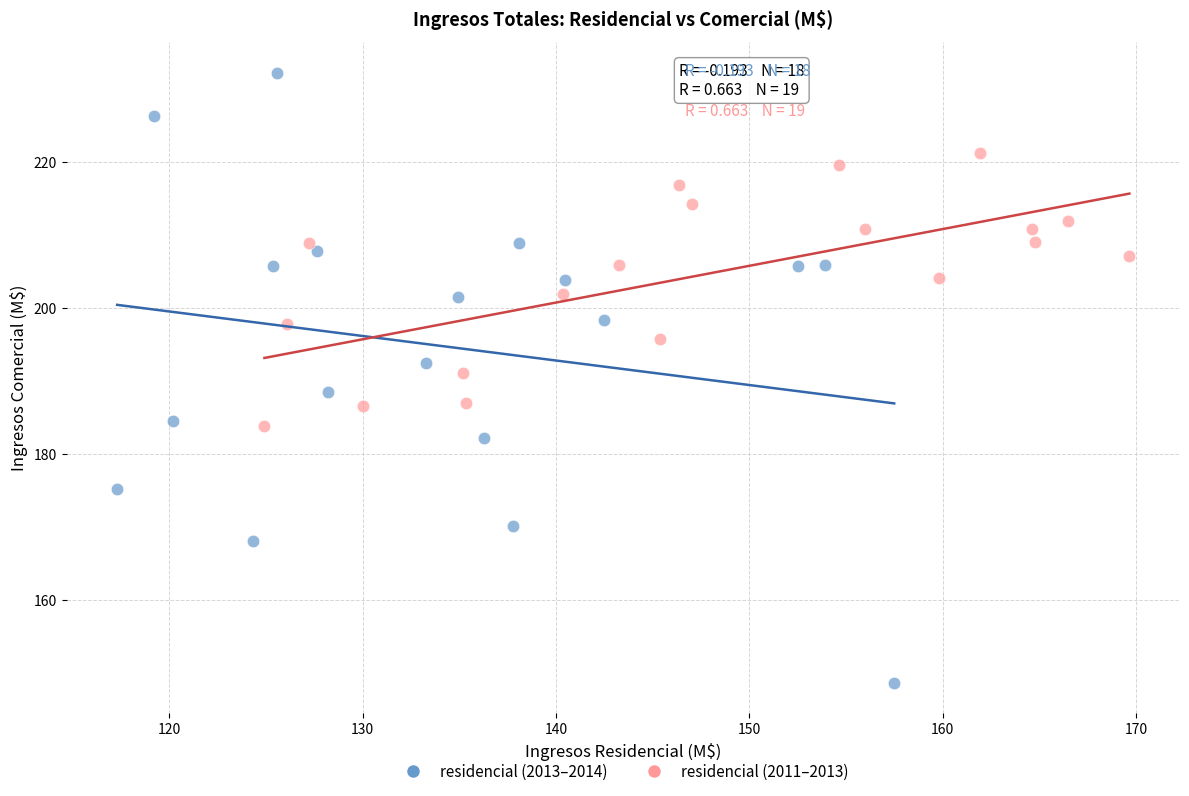

Which series contains the lowest Y value?

residencial (2013–2014)